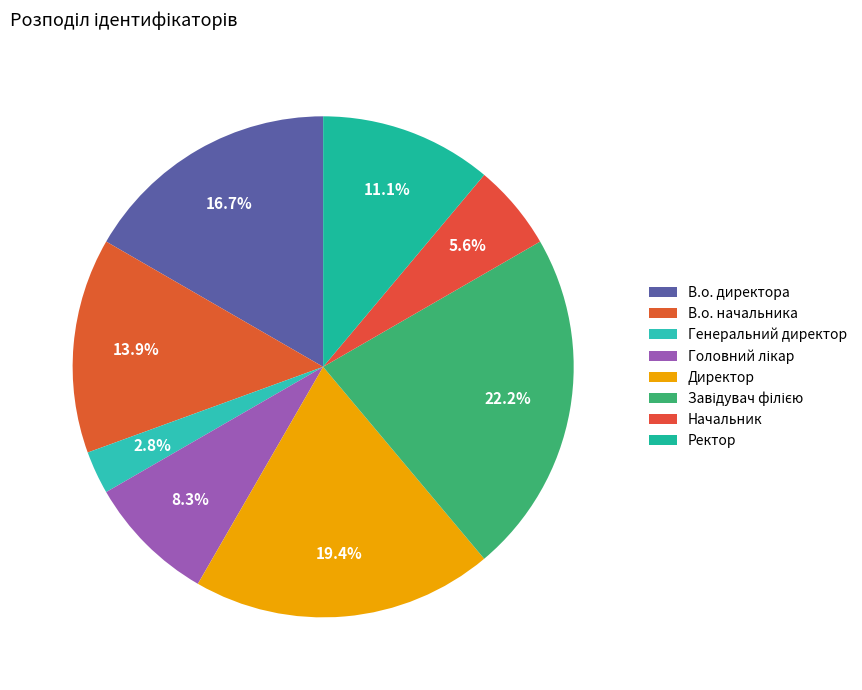

Does В.о. директора represent more than half of the total?

No